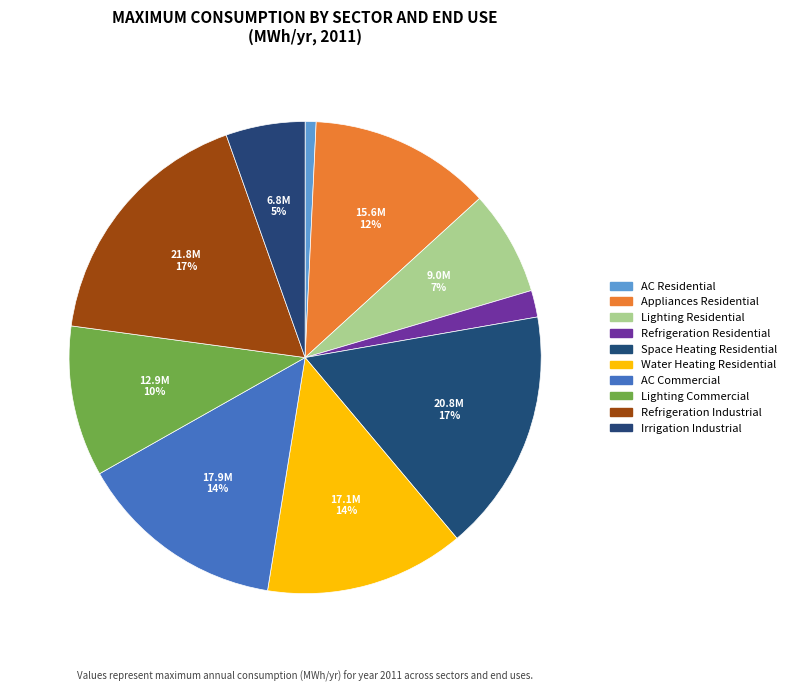

Rank the categories by value from lowest to highest.

Air Conditioning/Space Cooling - Residential, Refrigeration, Motors & Process - Residential, Irrigation - Industrial, Lighting - Residential, Lighting - Commercial, Appliances & Plug Loads - Residential, Water Heating - Residential, Air Conditioning/Space Cooling - Commercial, Space Heating - Residential, Refrigeration, Motors & Process - Industrial